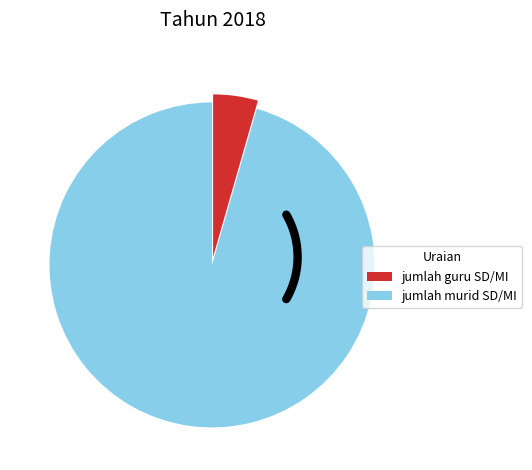

Which slice represents more than half of the pie?

jumlah murid SD/MI